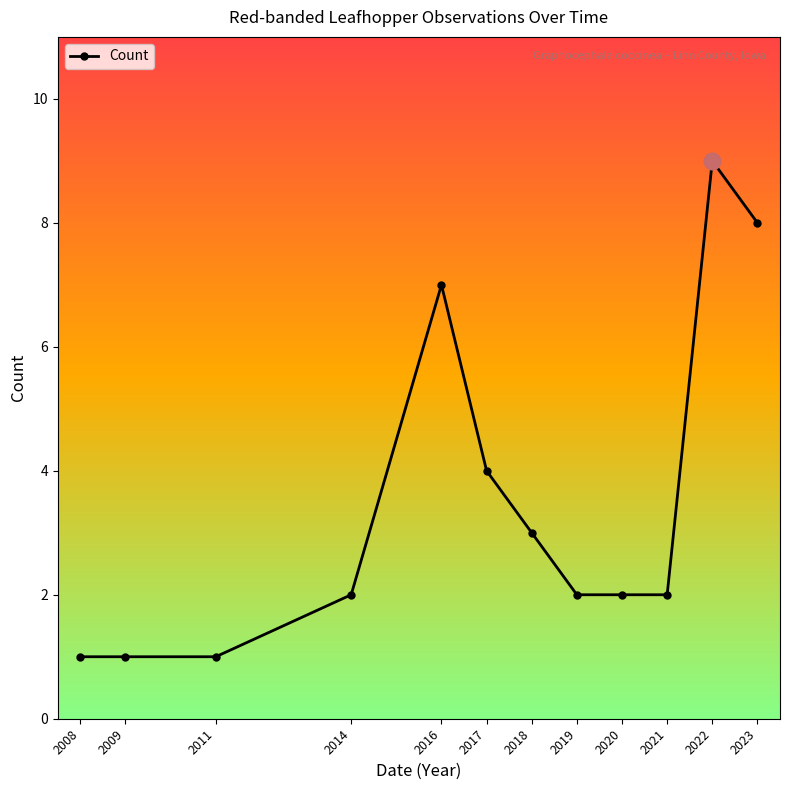

What is the difference between the second highest and second lowest values?

7